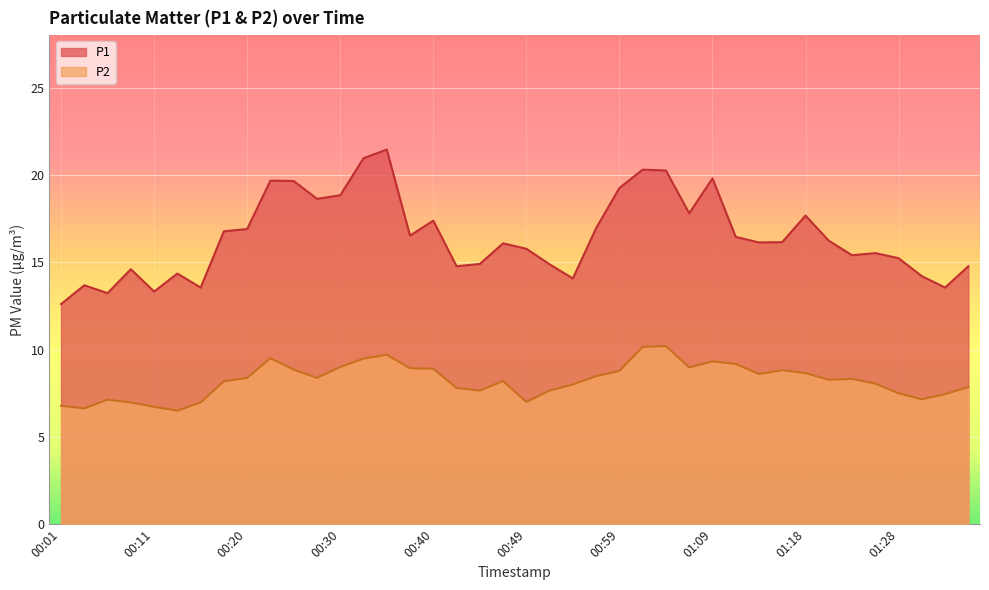

At which label does P1 reach its minimum?

00:01